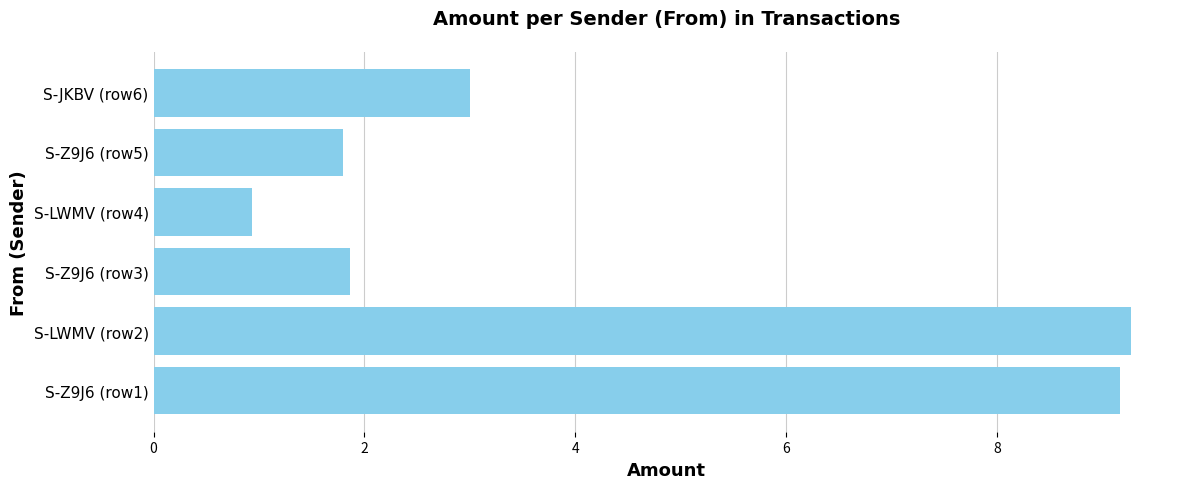

How many bars are there in total?

6